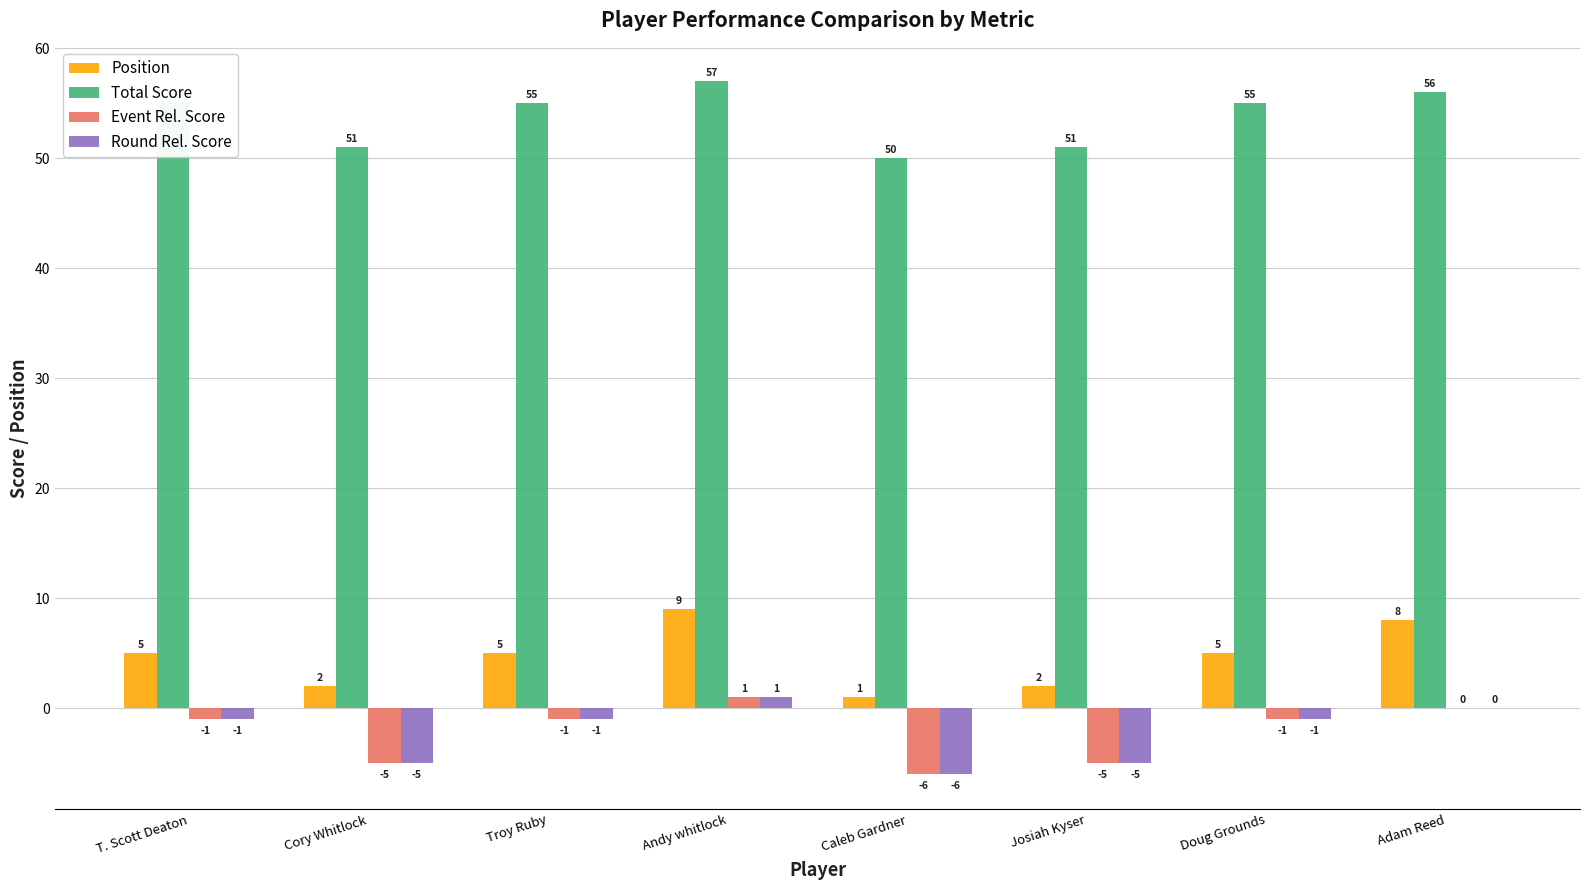

What is the sum of all Position values?

37